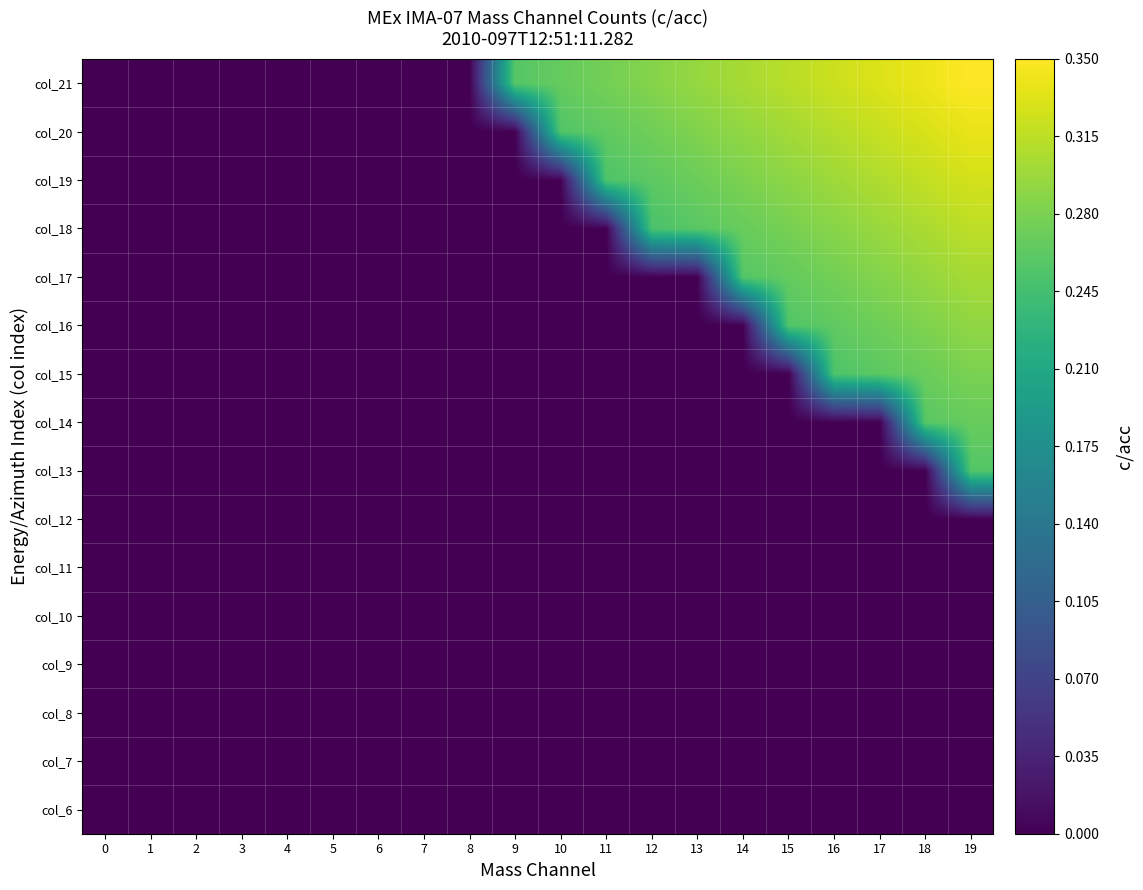

List the series in order of their peak value, lowest first.

col_6, col_7, col_8, col_9, col_10, col_11, col_12, col_13, col_14, col_15, col_16, col_17, col_18, col_19, col_20, col_21